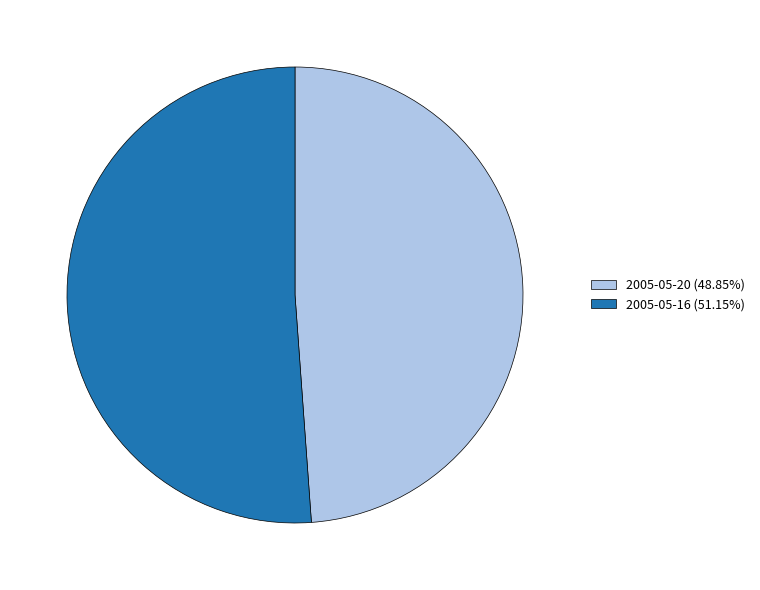

Rank the categories by value from lowest to highest.

2005-05-20, 2005-05-16